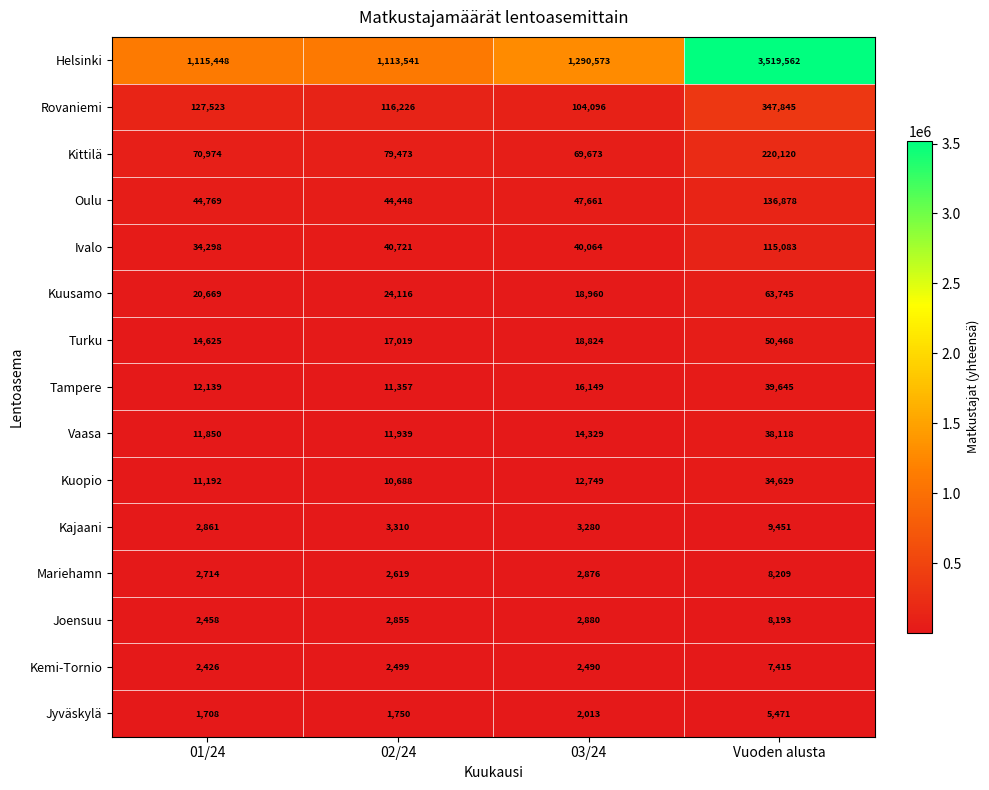

Between 03/24 and Vuoden alusta, which series saw the biggest shift?

Helsinki